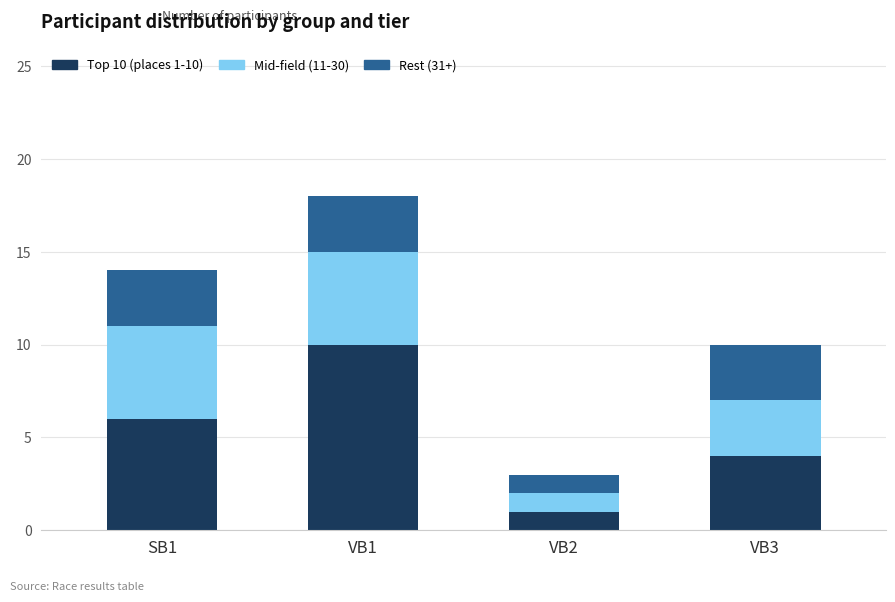

Which category has the lowest value in the Top 10 (places 1-10) series?

VB2